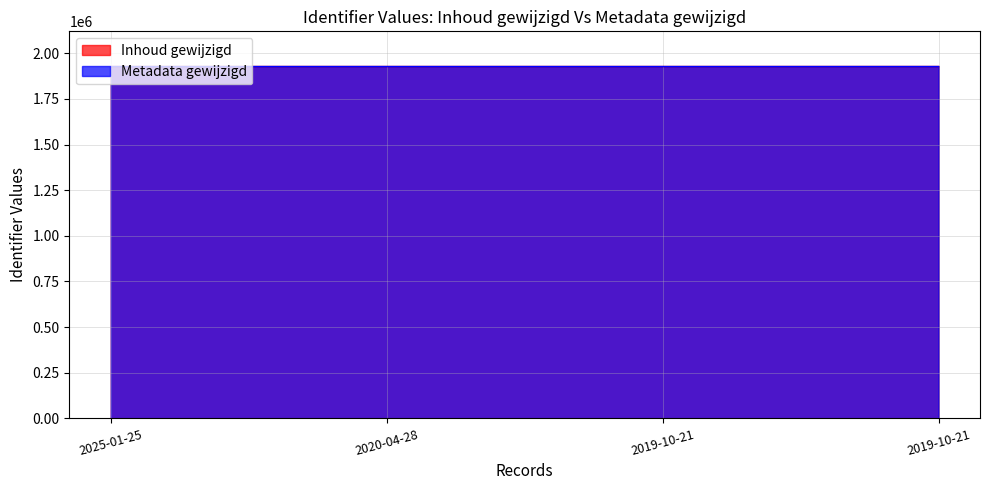

At how many categories does at least one series exceed 1927651?

3